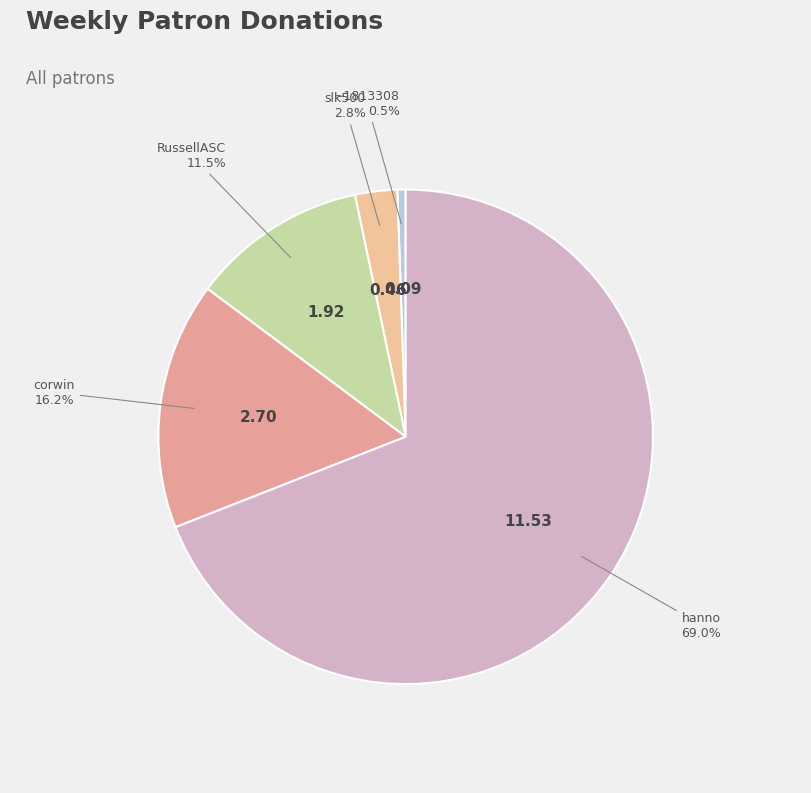

How many segments does this pie chart have?

5